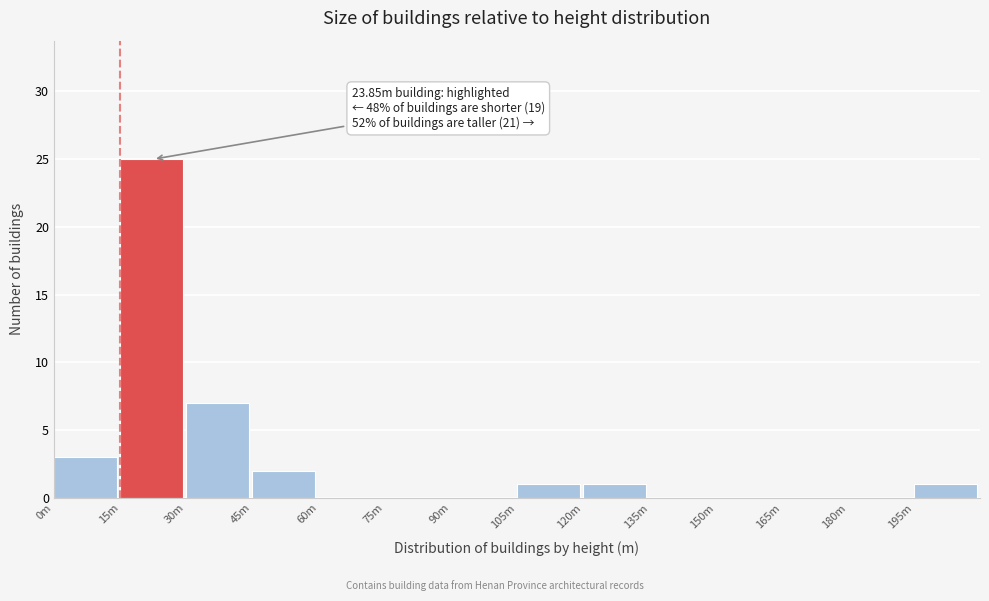

Reading left to right, transcribe all the data shown in this chart.

0m=3	15m=25	30m=7	45m=2	60m=0	75m=0	90m=0	105m=1	120m=1	135m=0	150m=0	165m=0	180m=0	195m=1